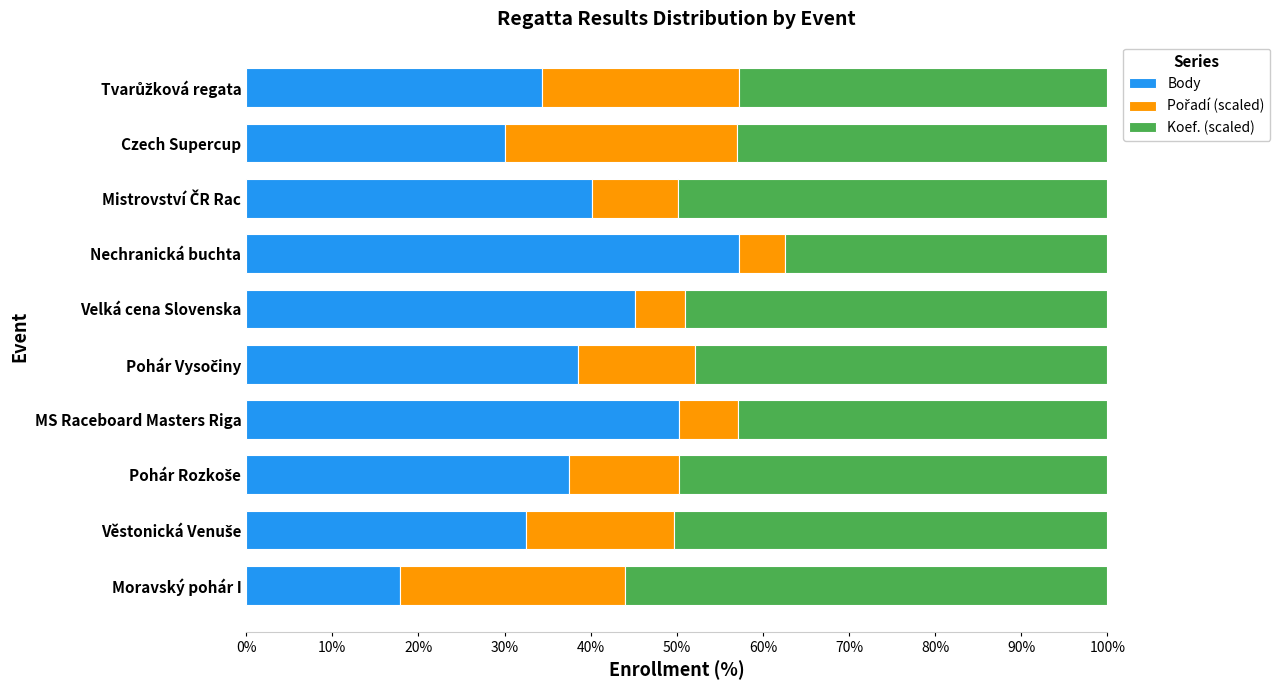

At which label does Body reach its peak?

Nechranická buchta